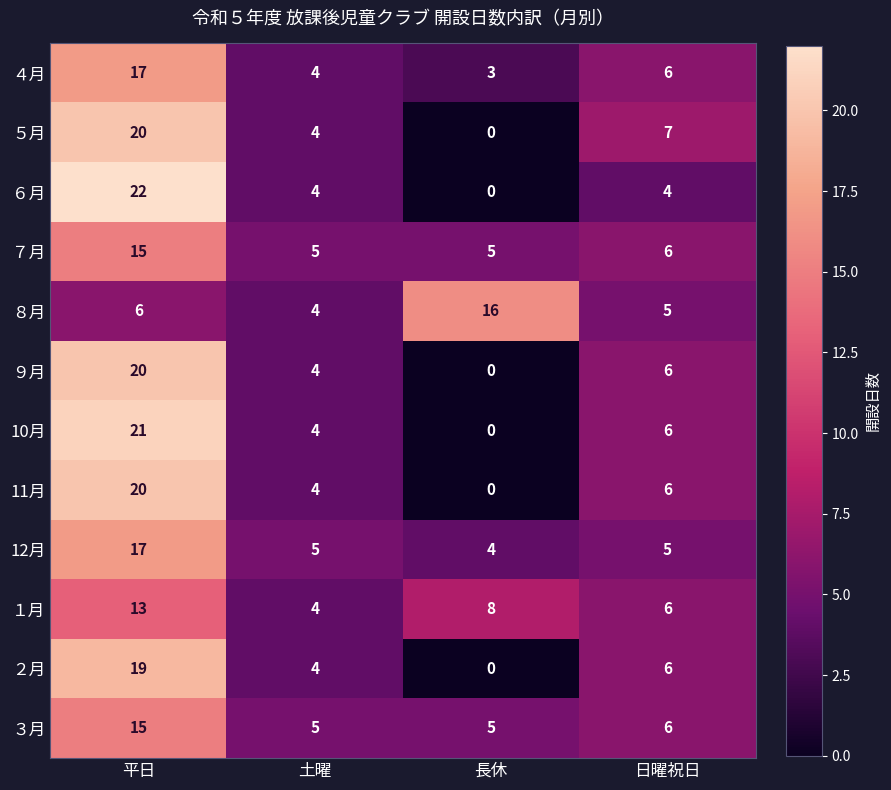

List the labels in order of ８月 value, largest first.

長休, 平日, 日曜祝日, 土曜